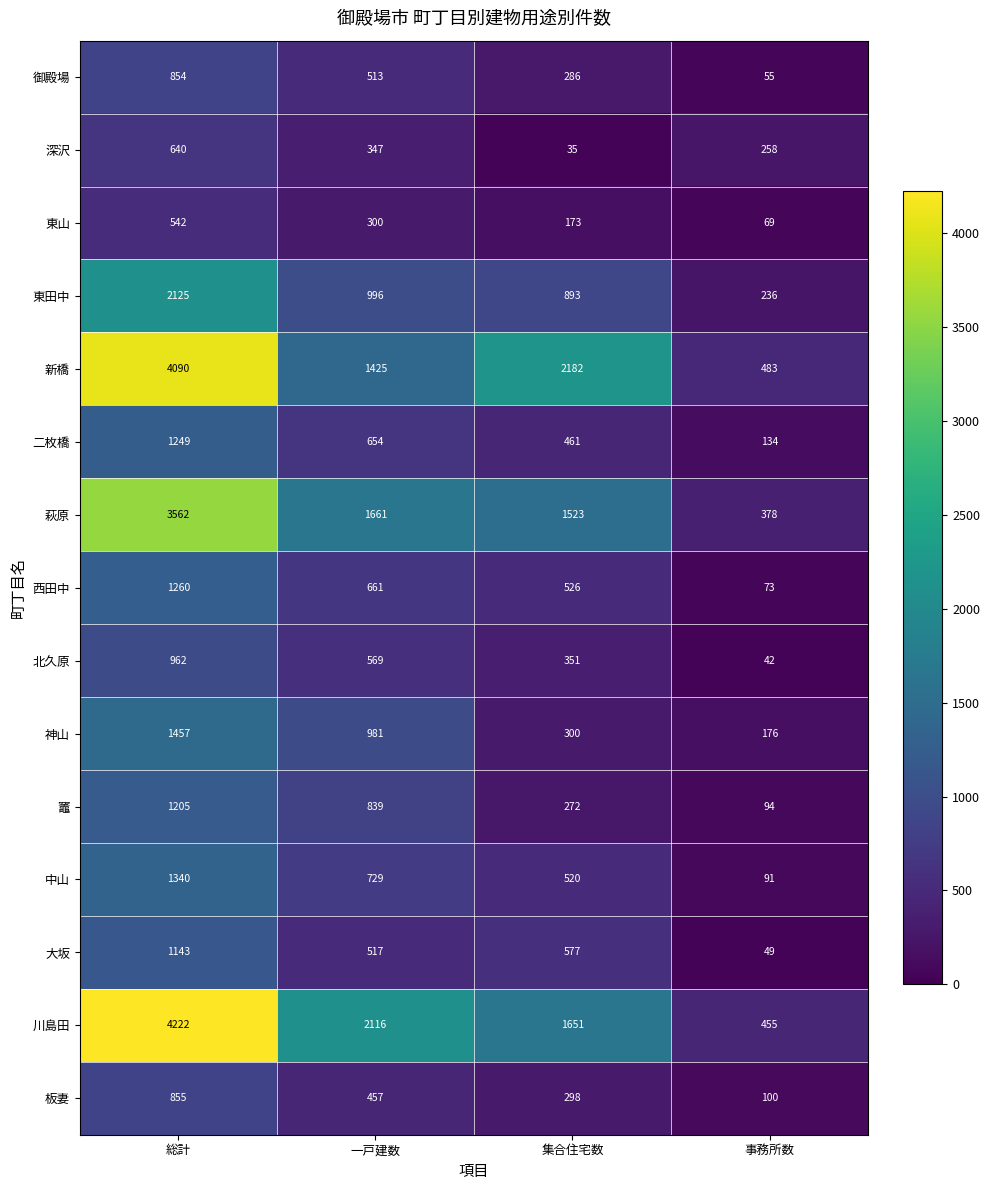

At which category does the chart reach its peak across all series?

総計